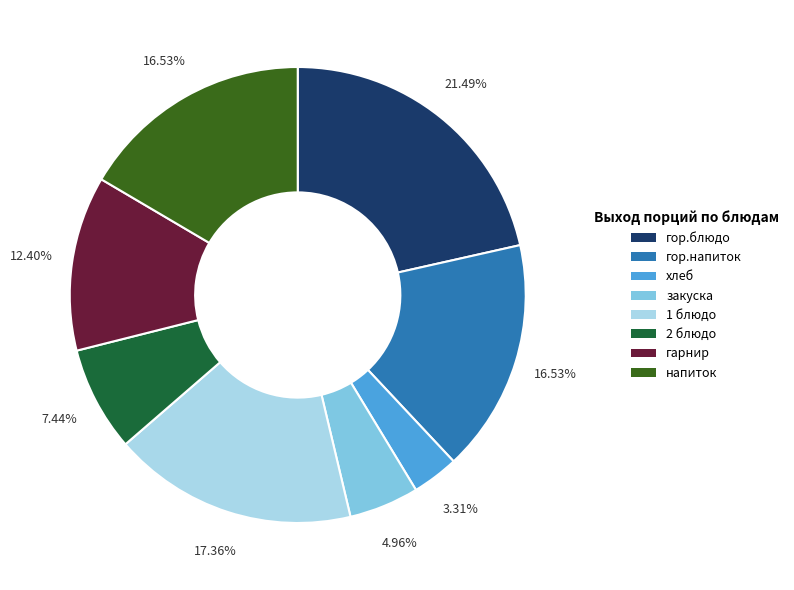

The гарнир slice represents 21% of the pie. True or false?

False